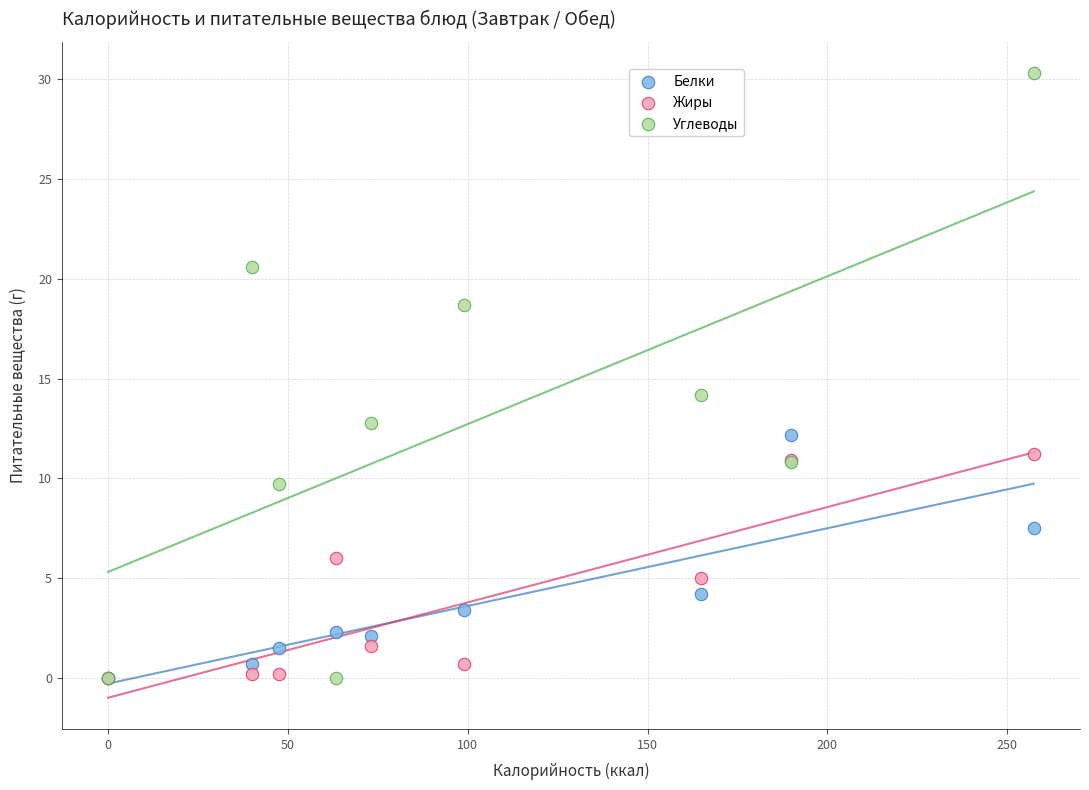

Across all series, what Y value is closest to 15?

14.2